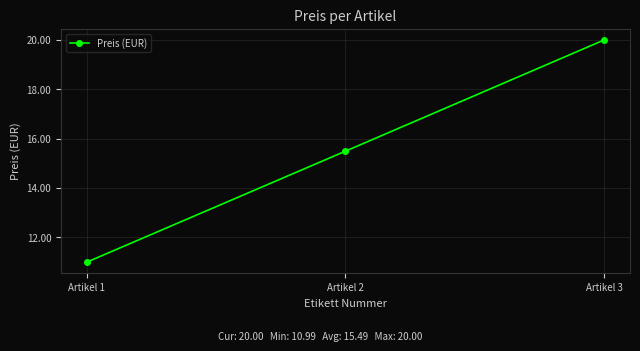

The value at Artikel 1 is 17.3. True or false?

False